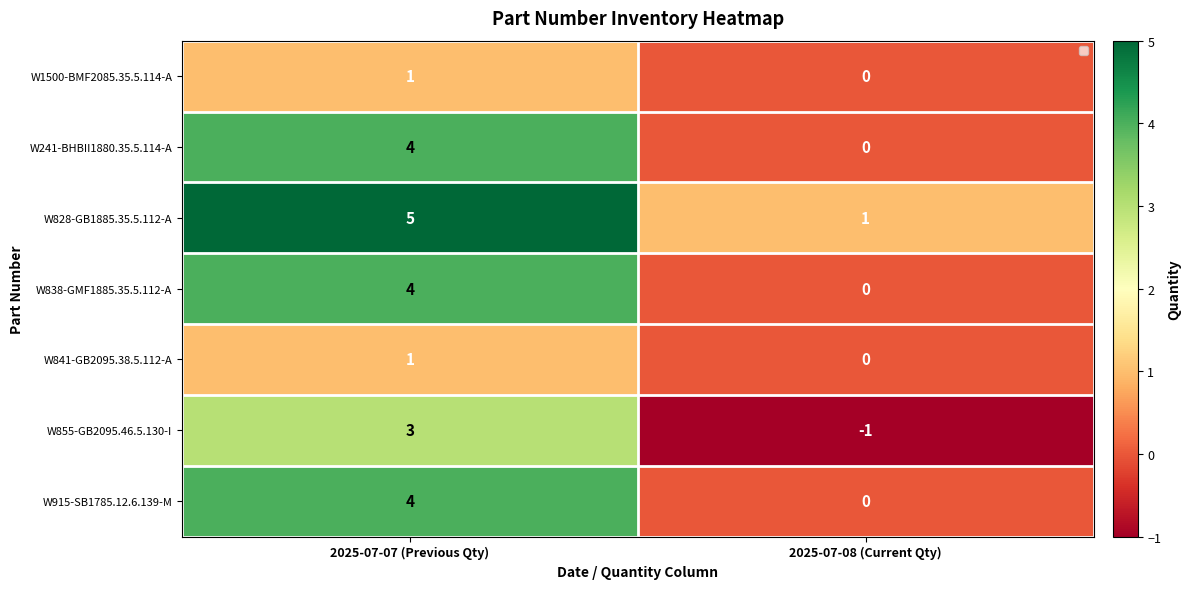

Reading left to right, transcribe all the data shown in this chart.

W1500-BMF2085.35.5.114-A: 1	0
W241-BHBII1880.35.5.114-A: 4	0
W828-GB1885.35.5.112-A: 5	1
W838-GMF1885.35.5.112-A: 4	0
W841-GB2095.38.5.112-A: 1	0
W855-GB2095.46.5.130-I: 3	-1
W915-SB1785.12.6.139-M: 4	0